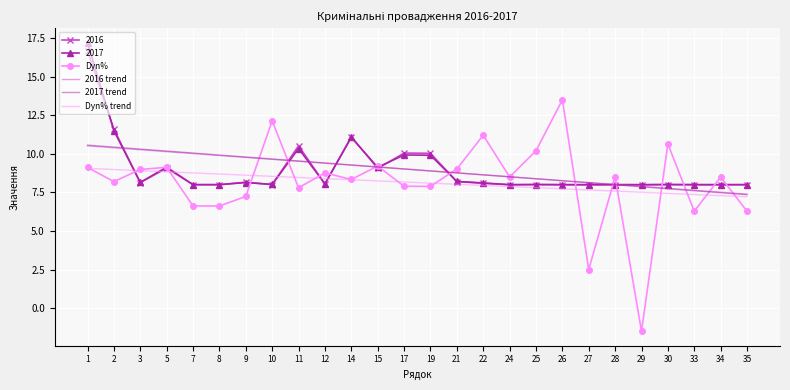

Between 3 and 26, which series saw the biggest shift?

Dyn%